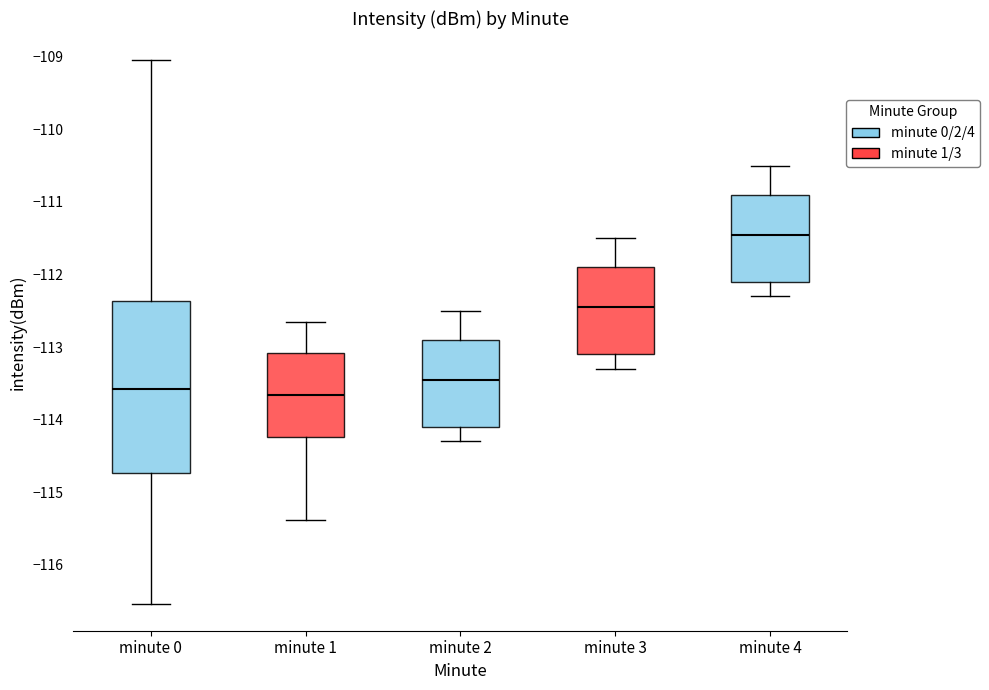

Comparing the boxes themselves (not the whiskers), which one is the tallest?

minute 0